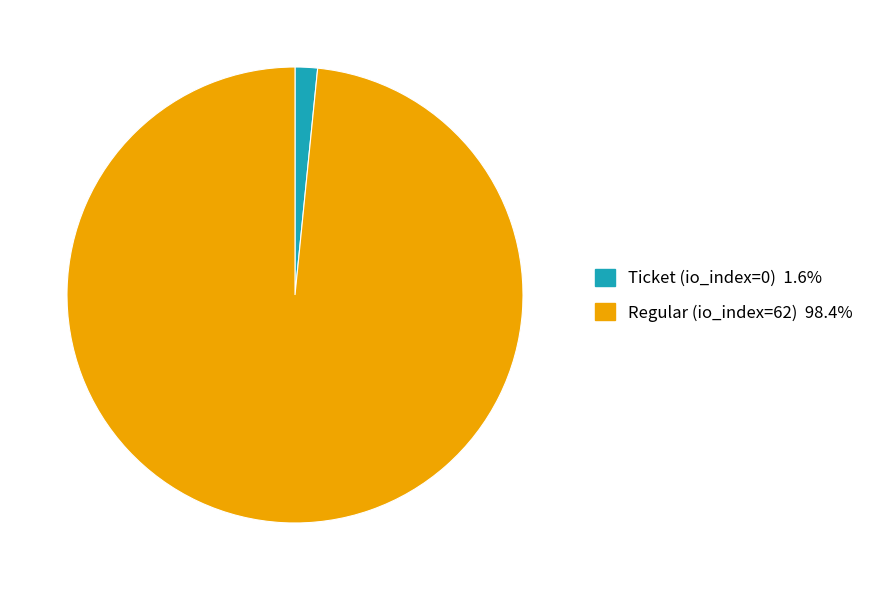

Which category has the smallest portion of the pie?

Ticket (io_index=0)